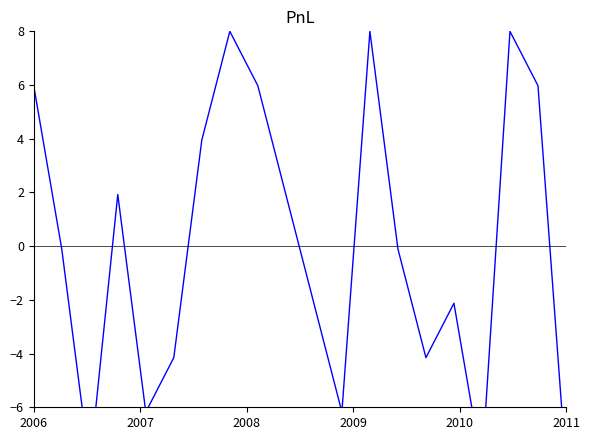

What is the change in value from 2009 to 12?

+6.1